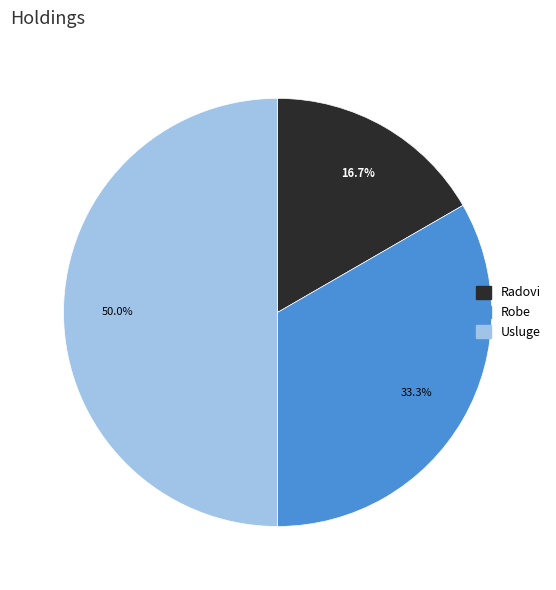

To the nearest percent, what is the combined percentage of Usluge and Radovi?

67%